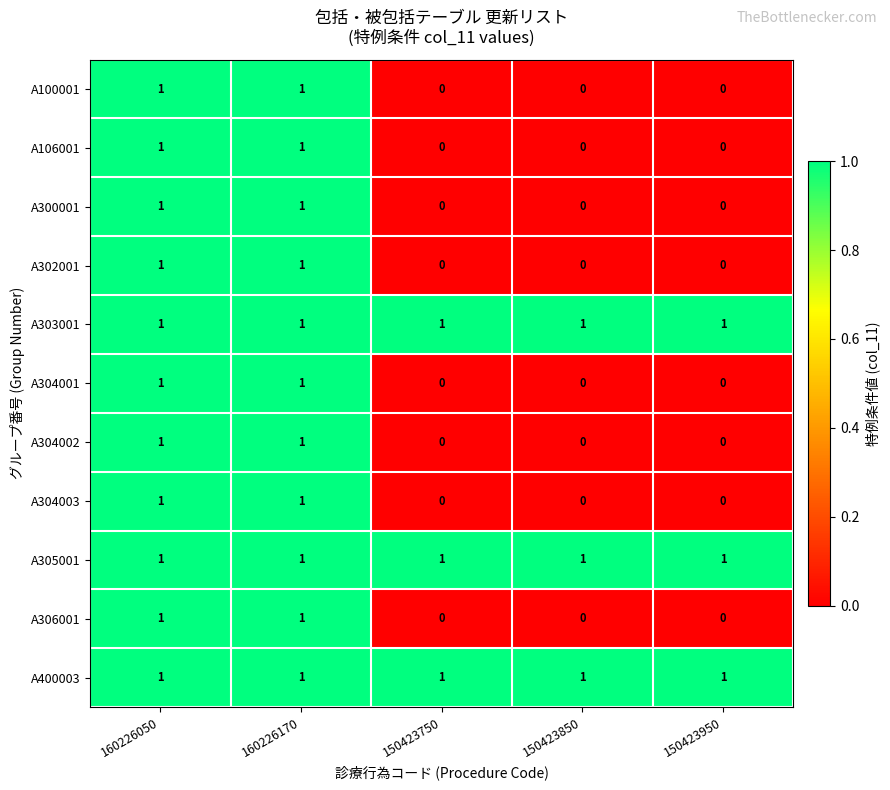

What is the sum of all A303001 values?

5